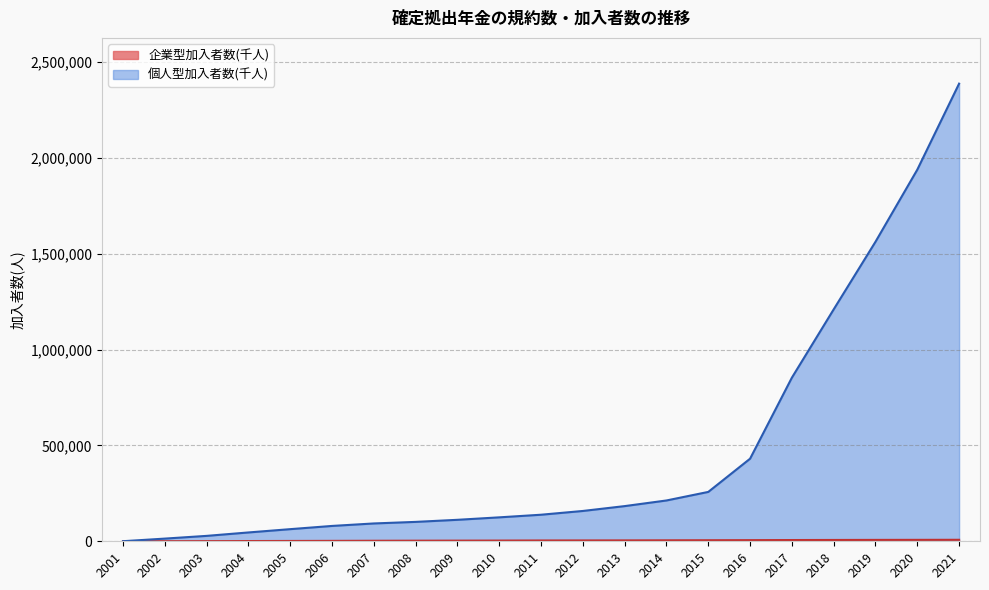

Reading right to left, list all the values displayed in this chart.

企業型加入者数(千人): 7820	7502	7252	6906	6499	5928	5501	5076	4656	4422	4228	3724	3408	3117	2714	2193	1739	1245	704	357	88
個人型加入者数(千人): 2387772	1939044	1562814	1210037	853723	430929	257579	212944	183543	158209	138575	124906	112063	101201	93036	80081	63303	46066	28225	13995	443